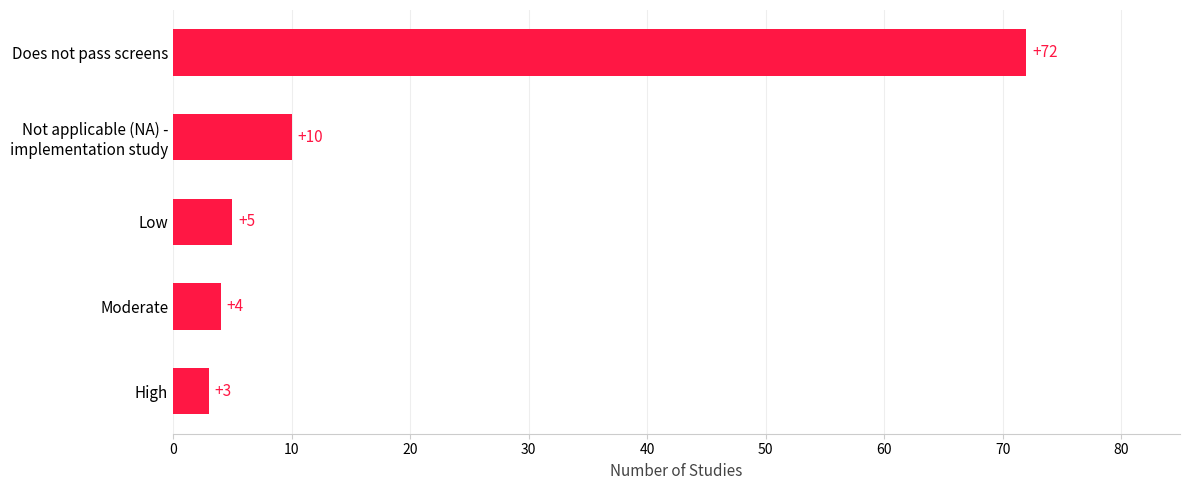

The chart shows a value of 99 at Does not pass screens. True or false?

False